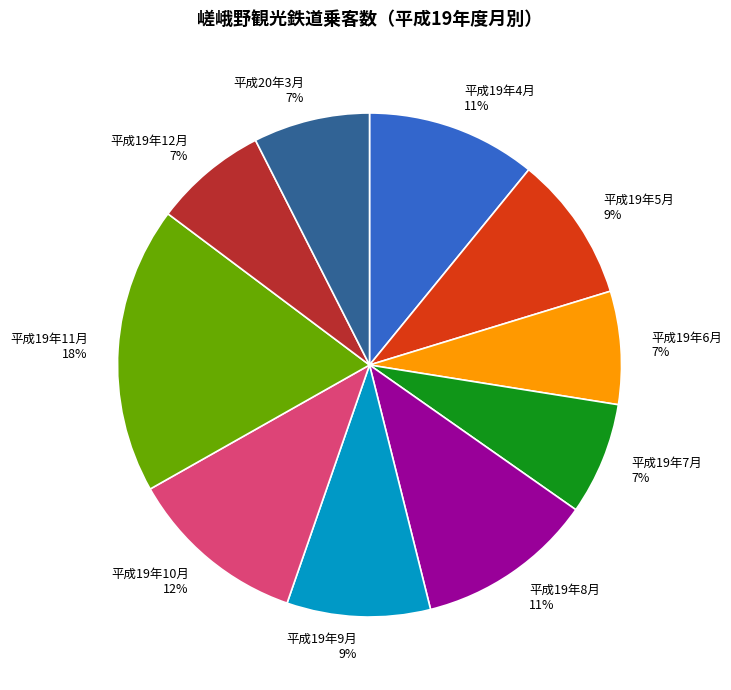

Which category has the biggest portion of the pie?

平成19年11月